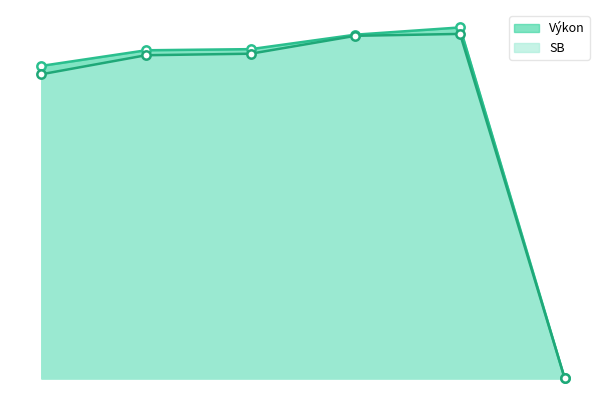

The value of Výkon at Kučerová Romana is 3.6. True or false?

False